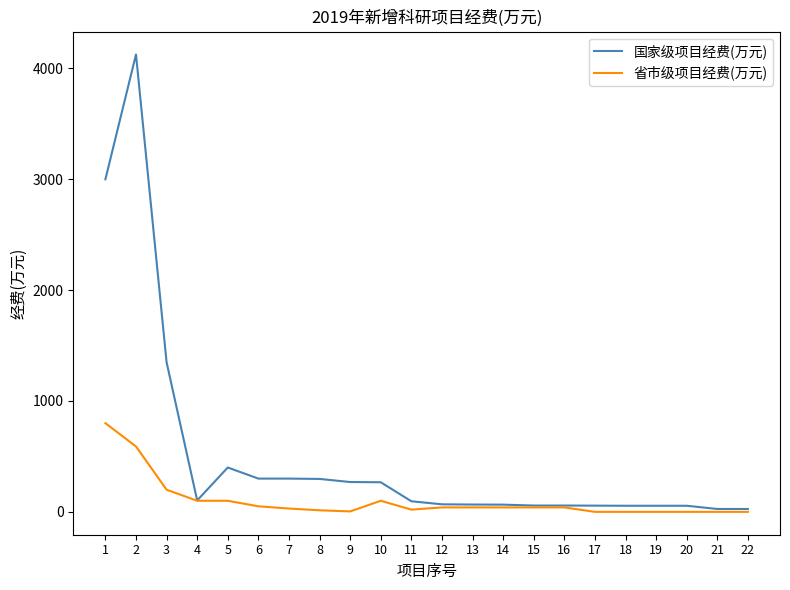

Read the 省市级项目经费(万元) value at 4.

100.0